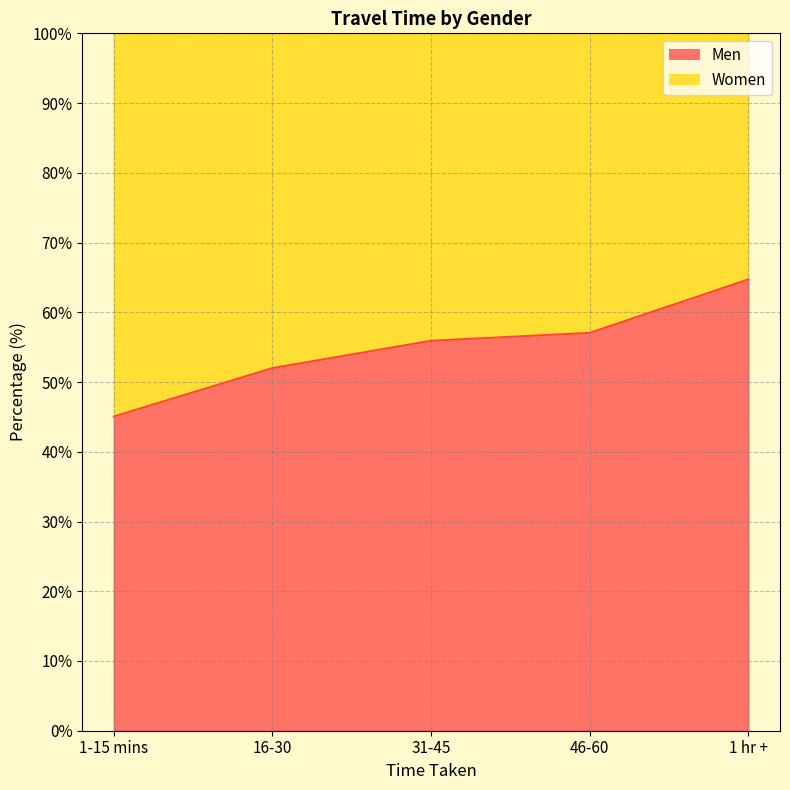

Between 1 hr + and 1-15 mins, which is larger?

1 hr +